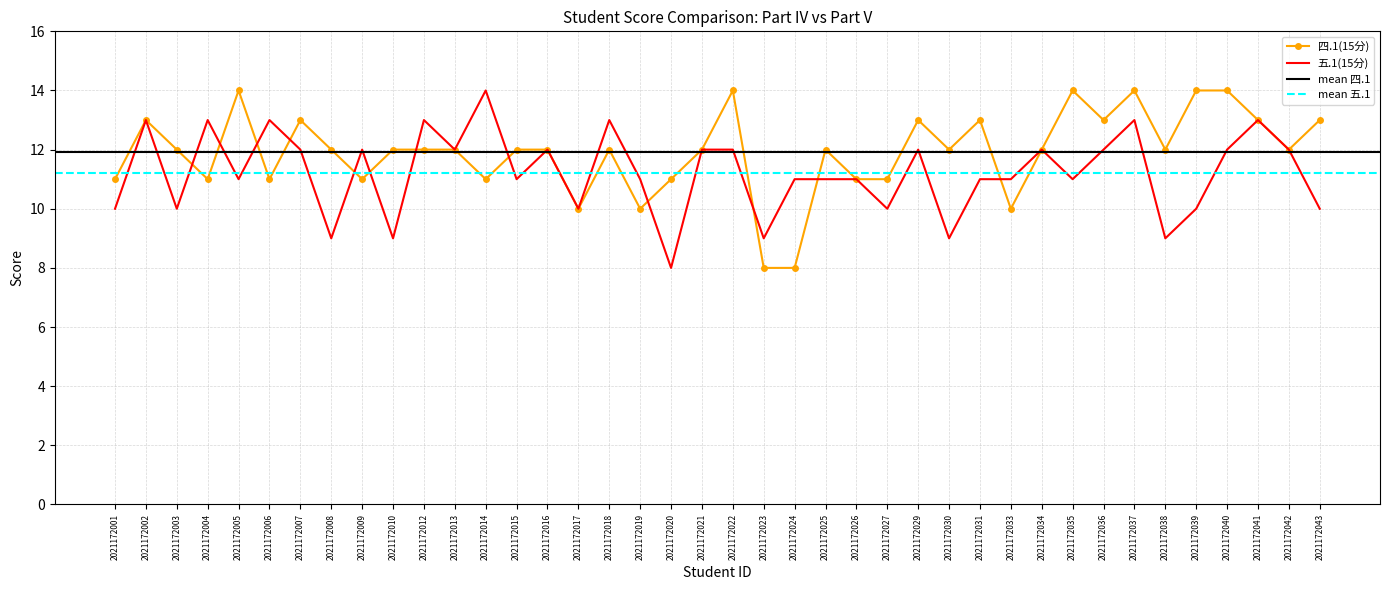

Which category has the highest value across all series?

2021172014